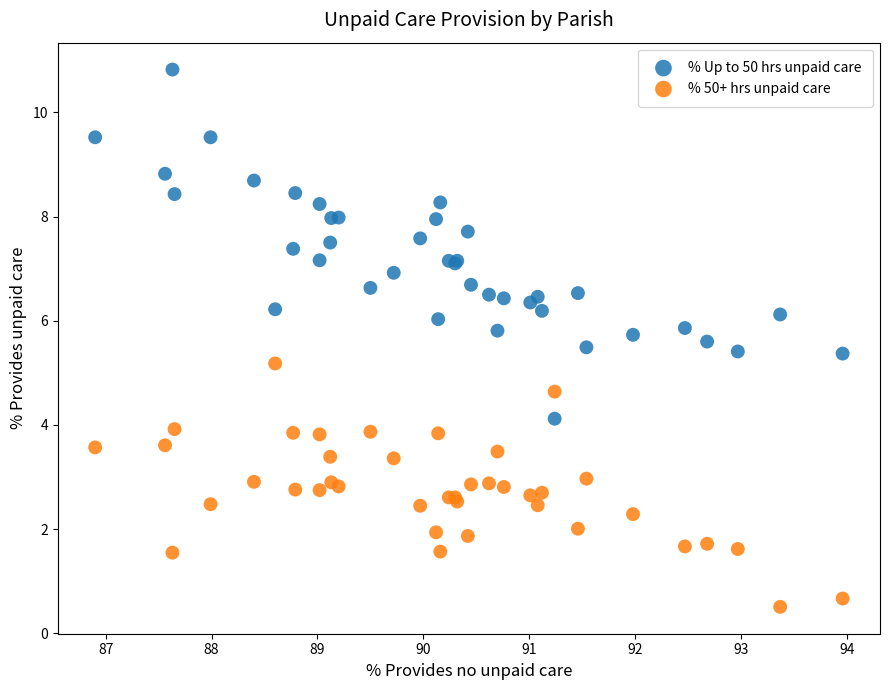

Across all series, what Y value is closest to 5?

5.2